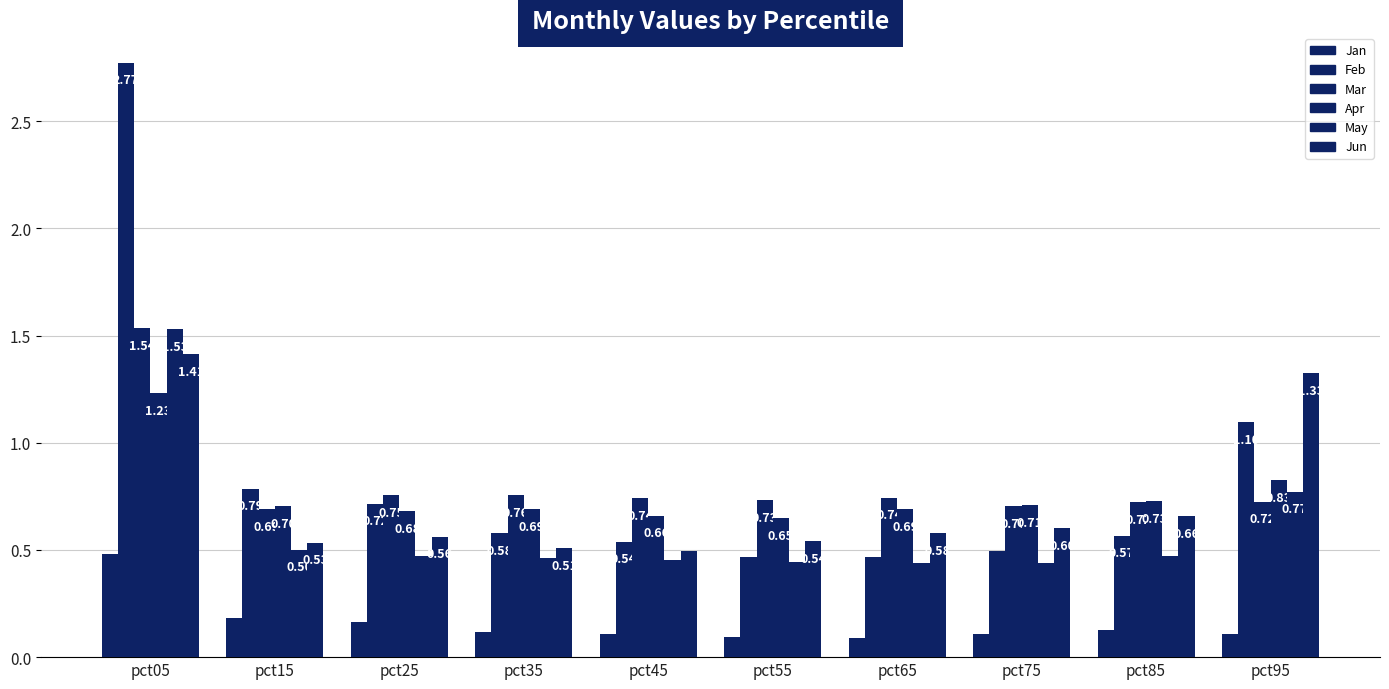

At pct45, list the series in order from smallest to largest.

Jan, May, Jun, Feb, Apr, Mar